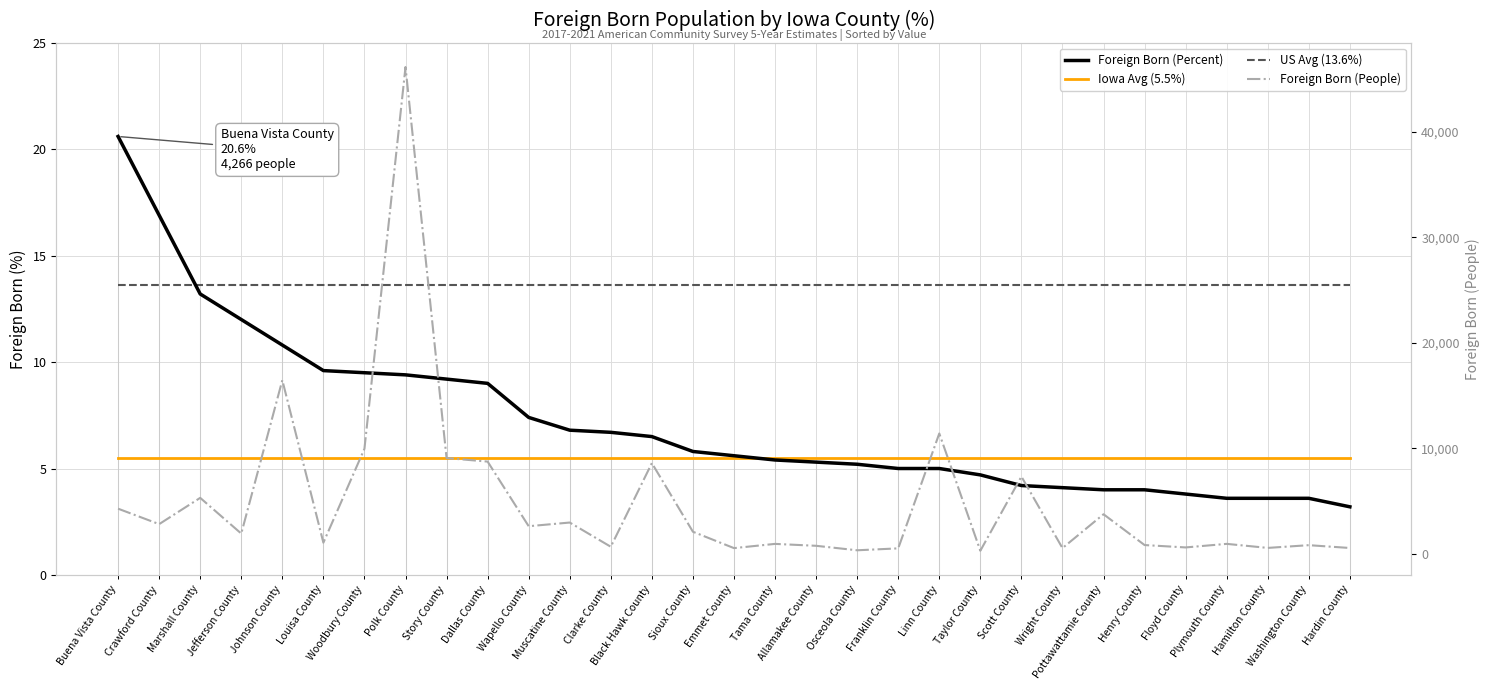

What is the value of the Foreign Born (People) point at the 15th from the left?

2080.0